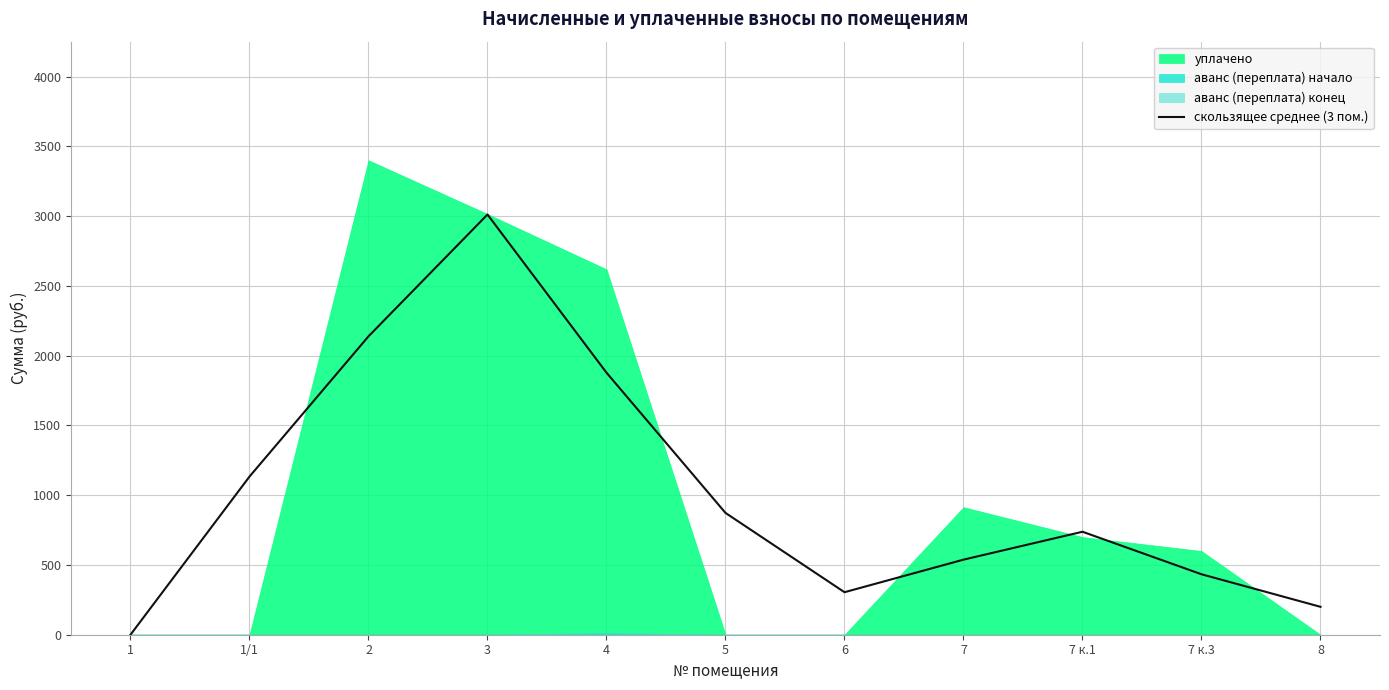

The value of скользящее среднее (3 пом.) at 7 is 538.0. True or false?

True